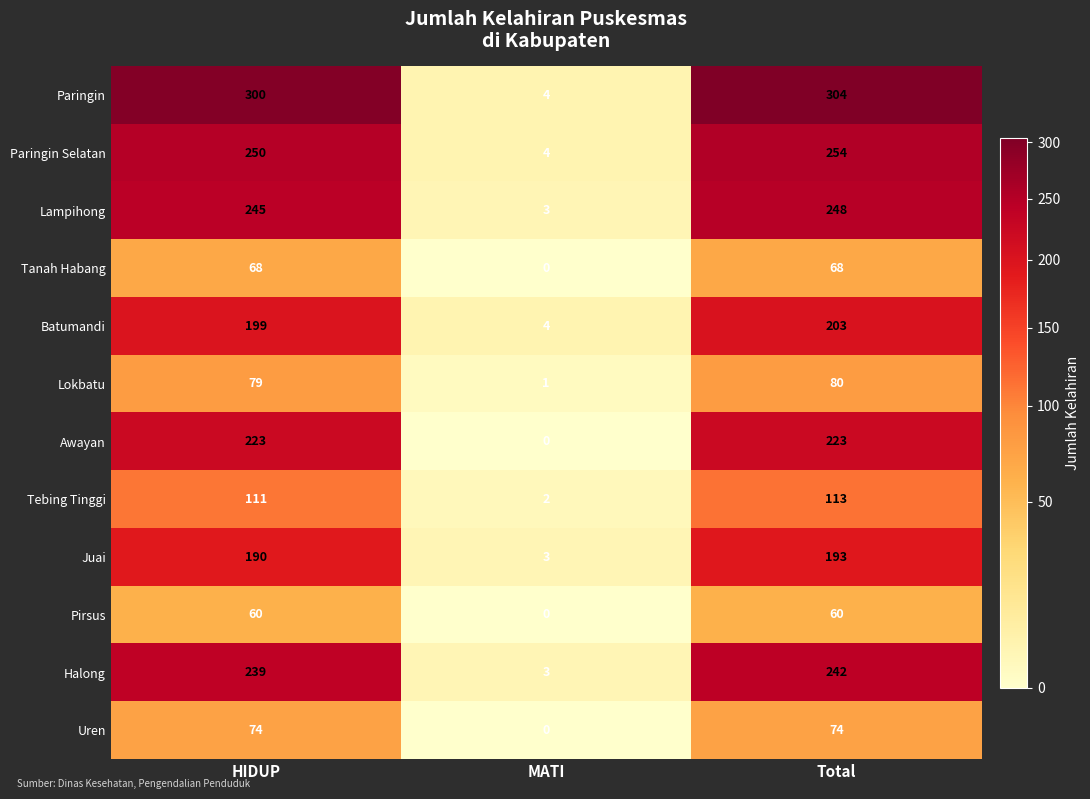

What is the difference between the highest and lowest values at HIDUP?

240